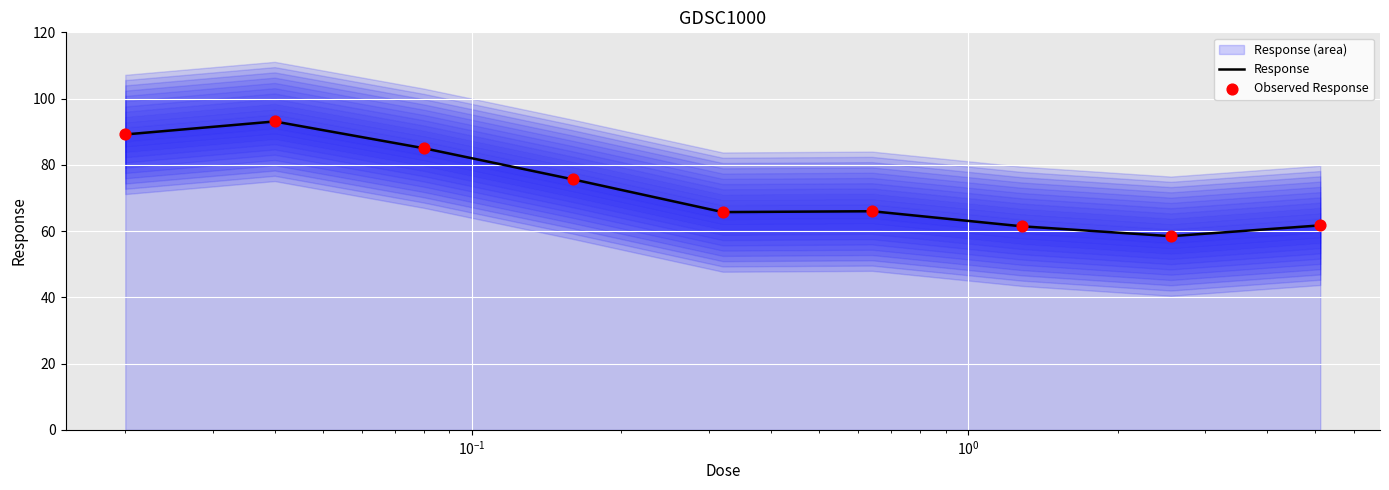

What is the highest value of the Response series?

93.1